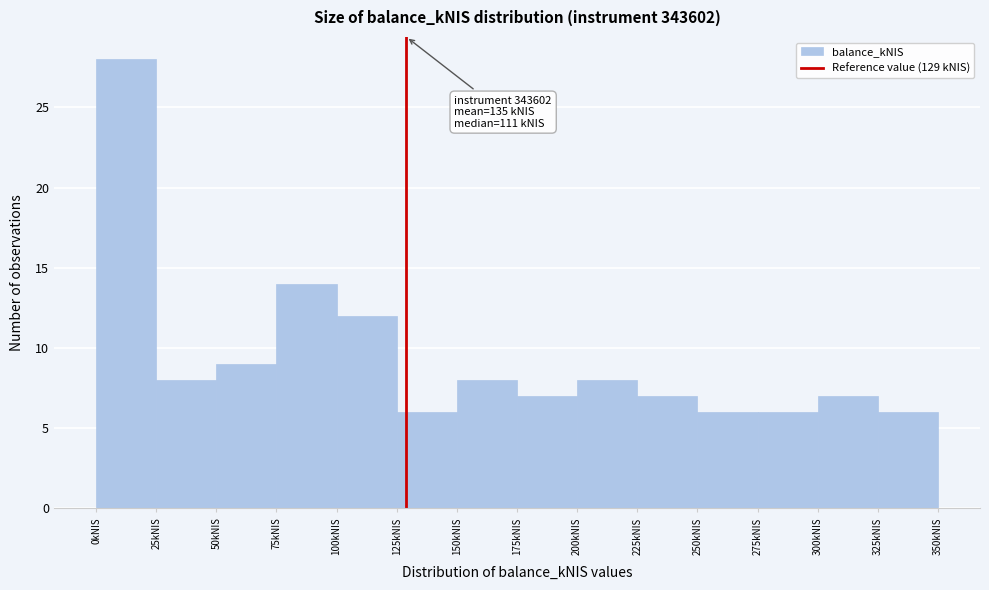

Over which range of the x-axis is the bar tallest?

0 to 25